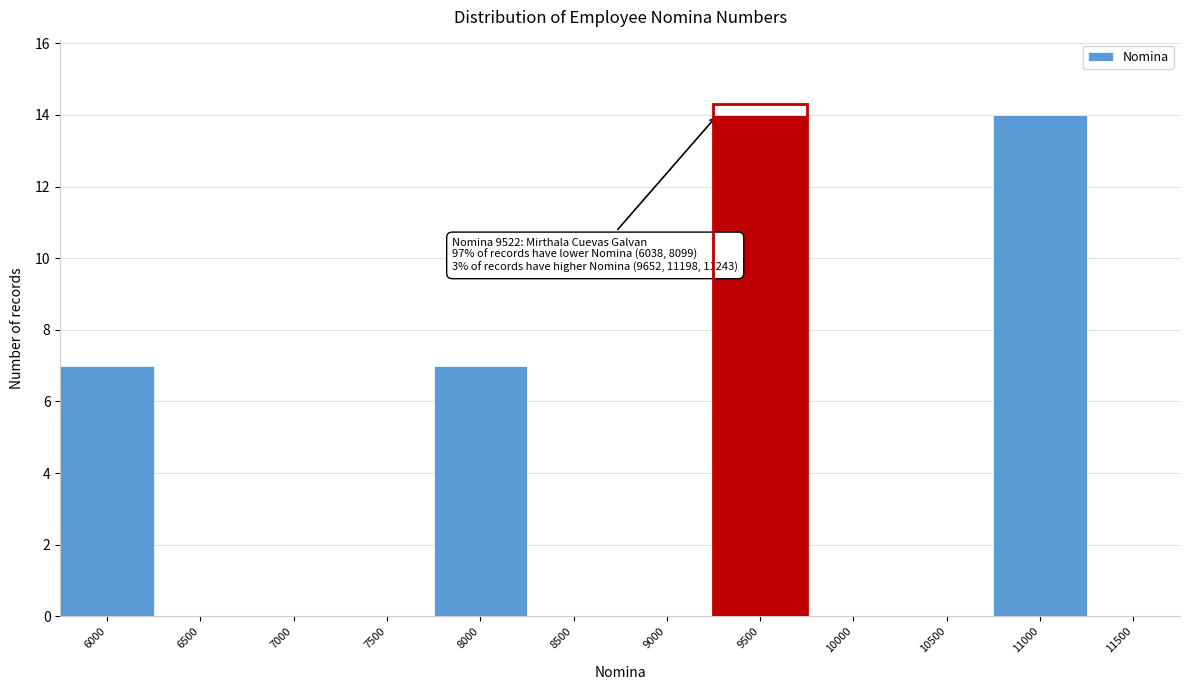

Reading left to right, what are all the values shown in this chart?

6000=7	6500=0	7000=0	7500=0	8000=7	8500=0	9000=0	9500=14	10000=0	10500=0	11000=14	11500=0